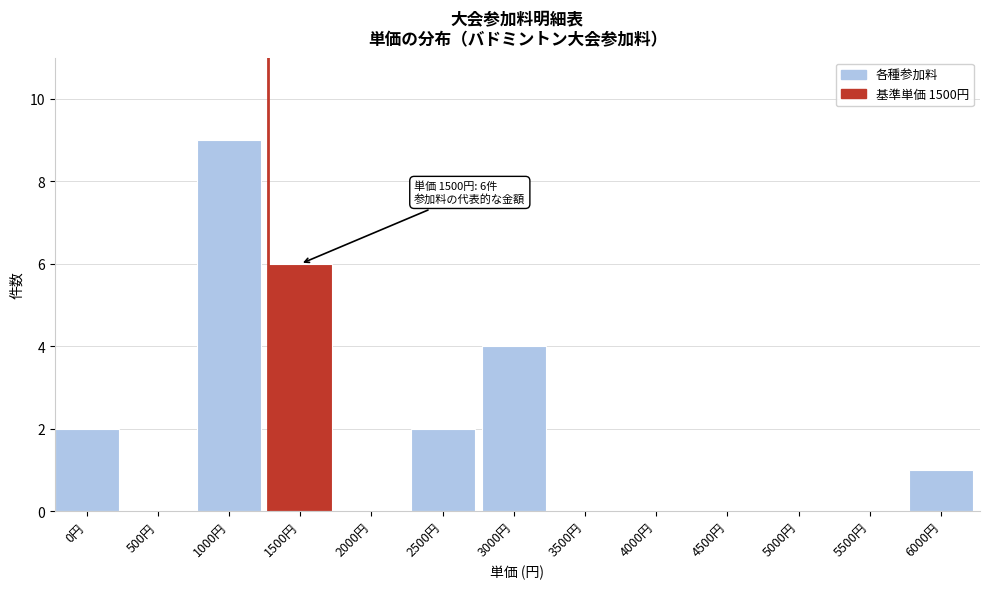

Reading left to right, extract all data points from this chart.

0円=2	500円=0	1000円=9	1500円=6	2000円=0	2500円=2	3000円=4	3500円=0	4000円=0	4500円=0	5000円=0	5500円=0	6000円=1